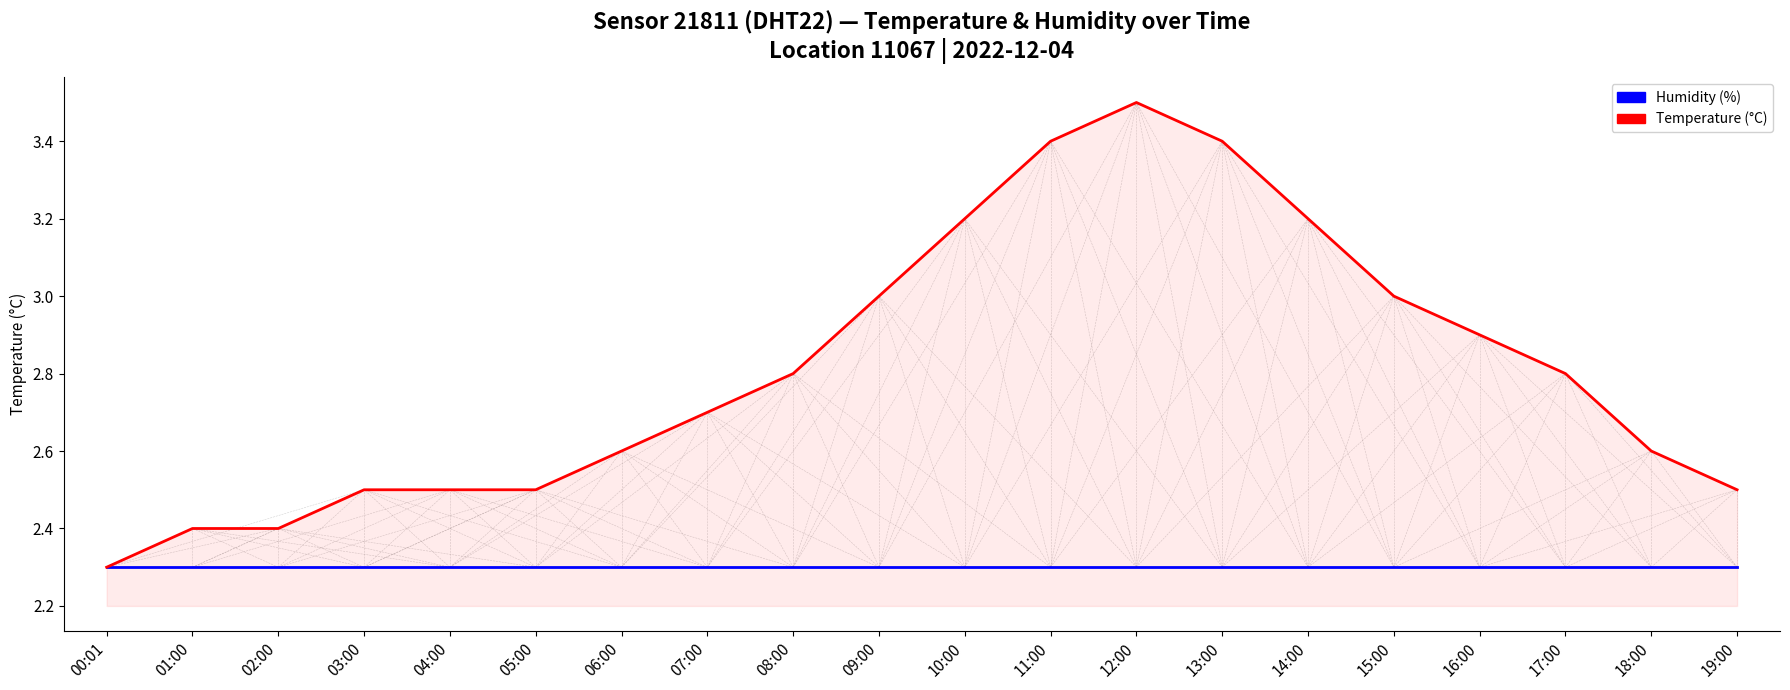

True or false: Temperature (°C) has a value of 2.7 at 07:00.

True